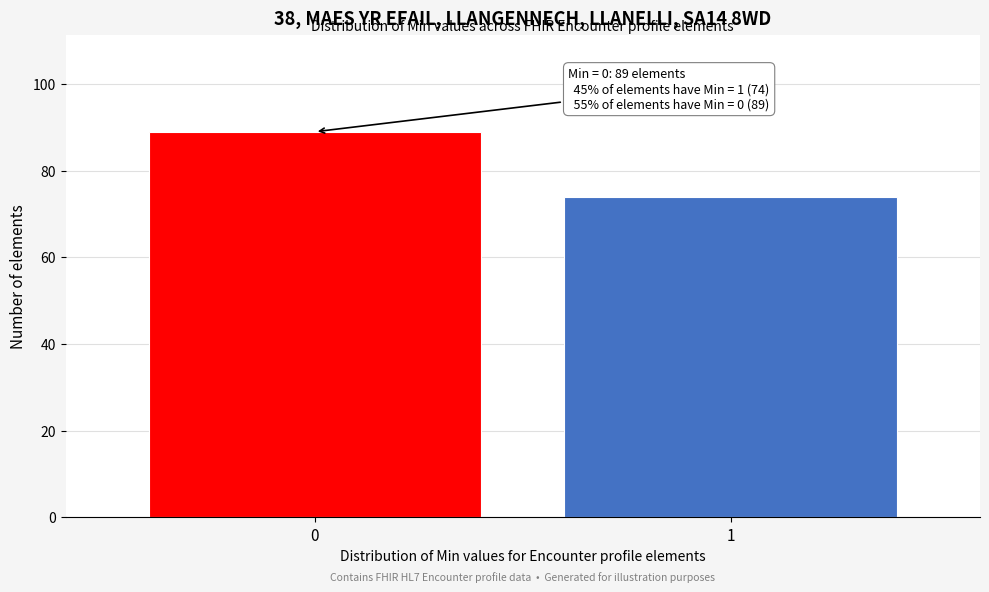

Reading right to left, what are all the values shown in this chart?

1=74	0=89